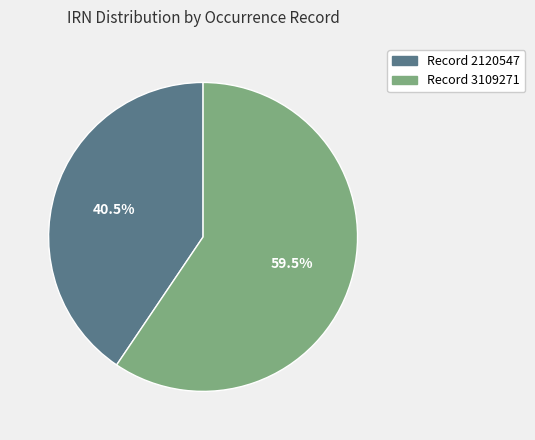

Does Record 3109271 account for over 50% of the chart?

Yes